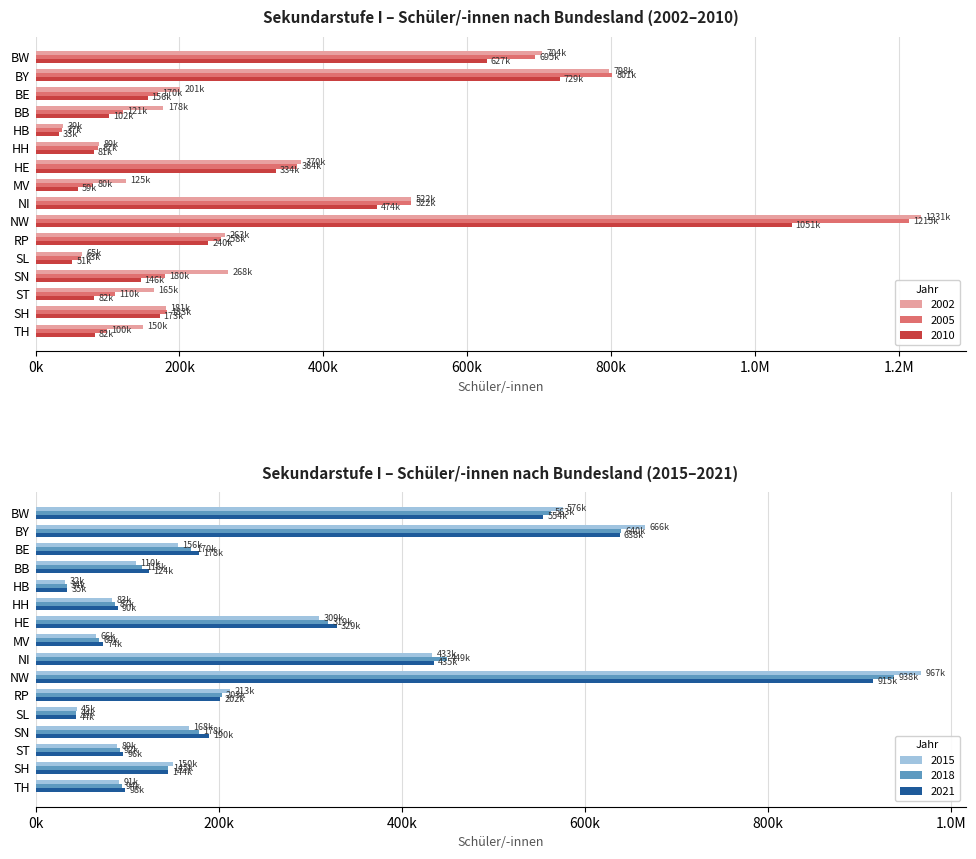

Reading left to right, extract all data points from this chart.

2002: 704282	797597	200548	177792	38569	88521	369601	125216	521904	1231303	263270	64757	268053	164742	180650	149734
2005: 694581	801446	170192	121244	37172	87342	364096	80496	521894	1214569	258005	62836	179505	110473	182523	99647
2010: 626912	728836	155962	102311	33067	81455	334161	58686	474116	1050976	240294	51297	146286	81809	172660	82022
2015: 575541	665774	155816	109820	32260	83456	309288	66280	432911	967113	212751	44896	167742	89240	150022	90867
2018: 562562	639599	170212	115920	33958	86972	319417	69330	449222	937847	203078	44383	178108	91878	145141	93961
2021: 554204	637722	178498	124019	34774	89500	328630	73812	434919	914702	201755	43946	189644	95580	144334	97724